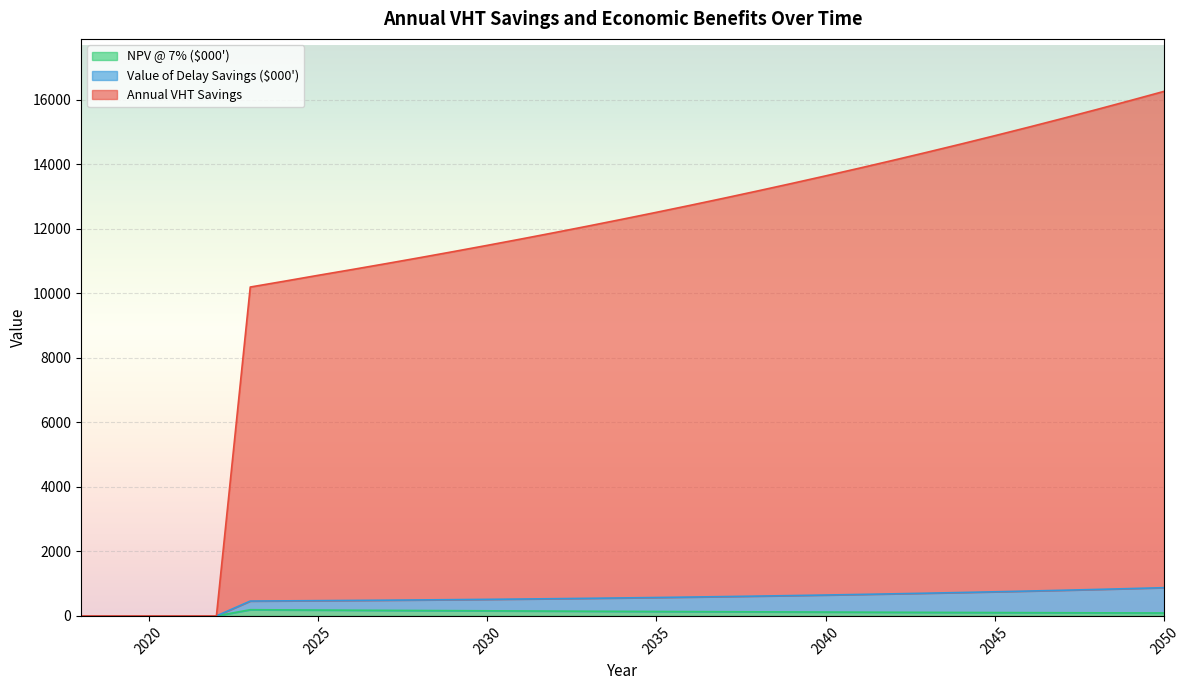

What is the value of the Annual VHT Savings point at the 7th from the left?

10372.0